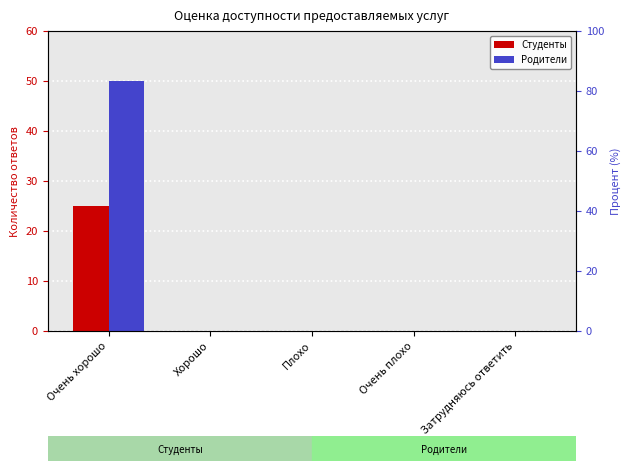

List the series in order of their peak value, lowest first.

Студенты, Родители